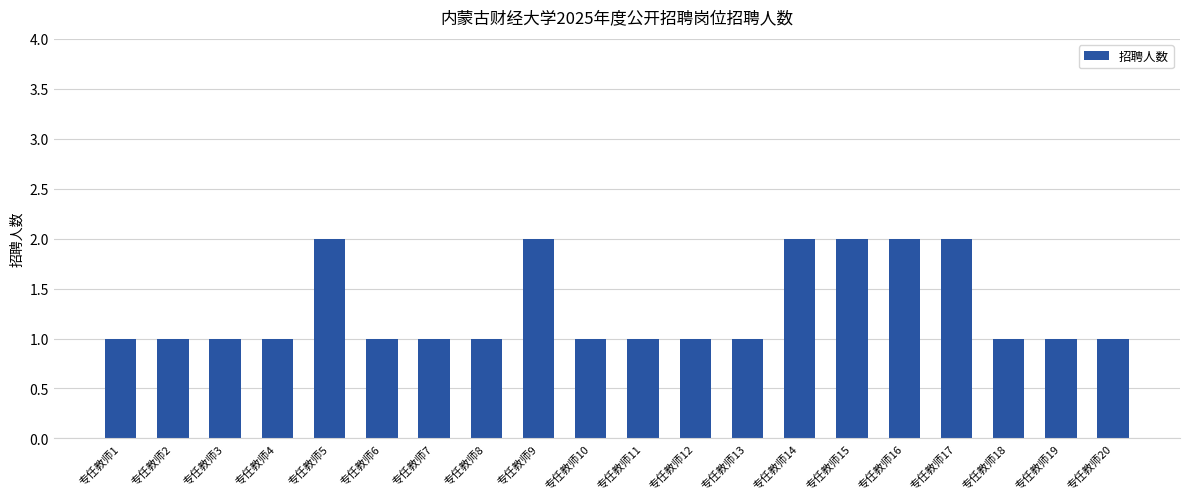

What is the value of the 12th bar from the left?

1